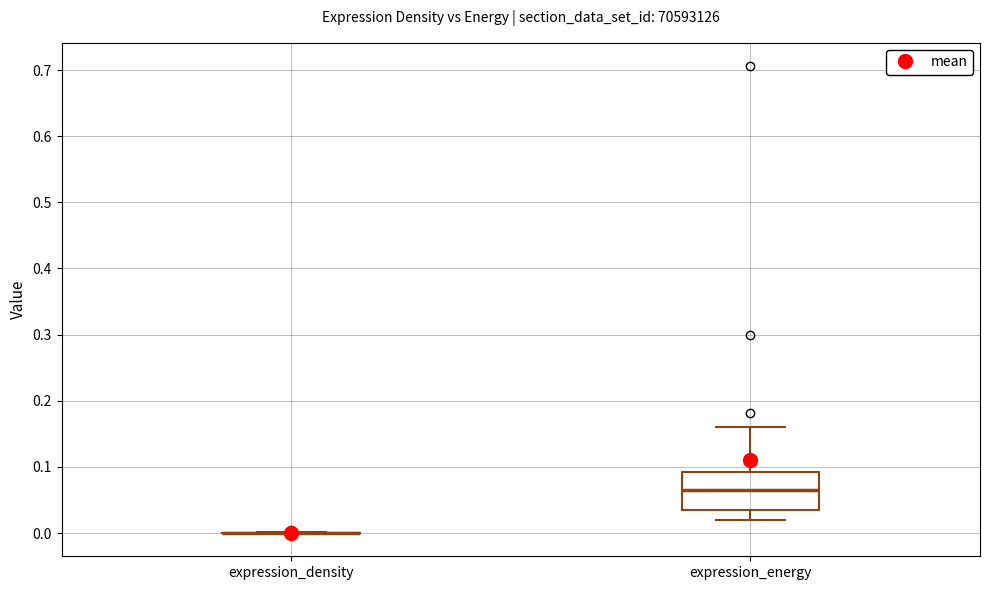

Reading left to right, read every box against the y-axis: the position of its median line, the range the box covers, and the ends of its whiskers. The values are not printed on the chart, so give them approximately, as read against the axis.

expression_density: box collapsed to a line at 0.00, whiskers 0.00 to 0.00
expression_energy: median 0.07, box 0.04 to 0.09, whiskers 0.02 to 0.16